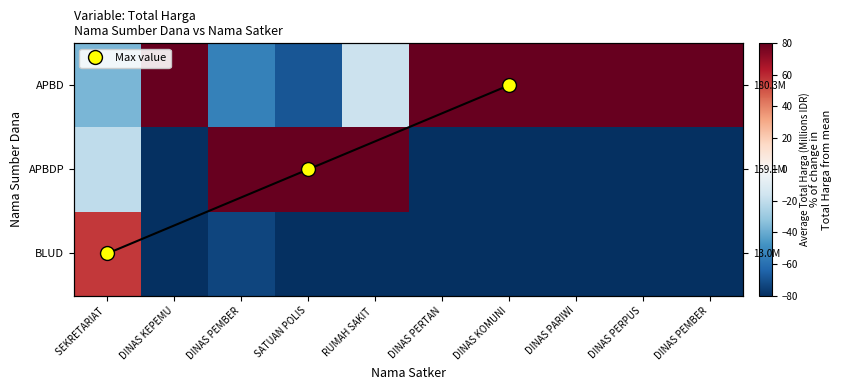

How many values in APBD are above zero?

6